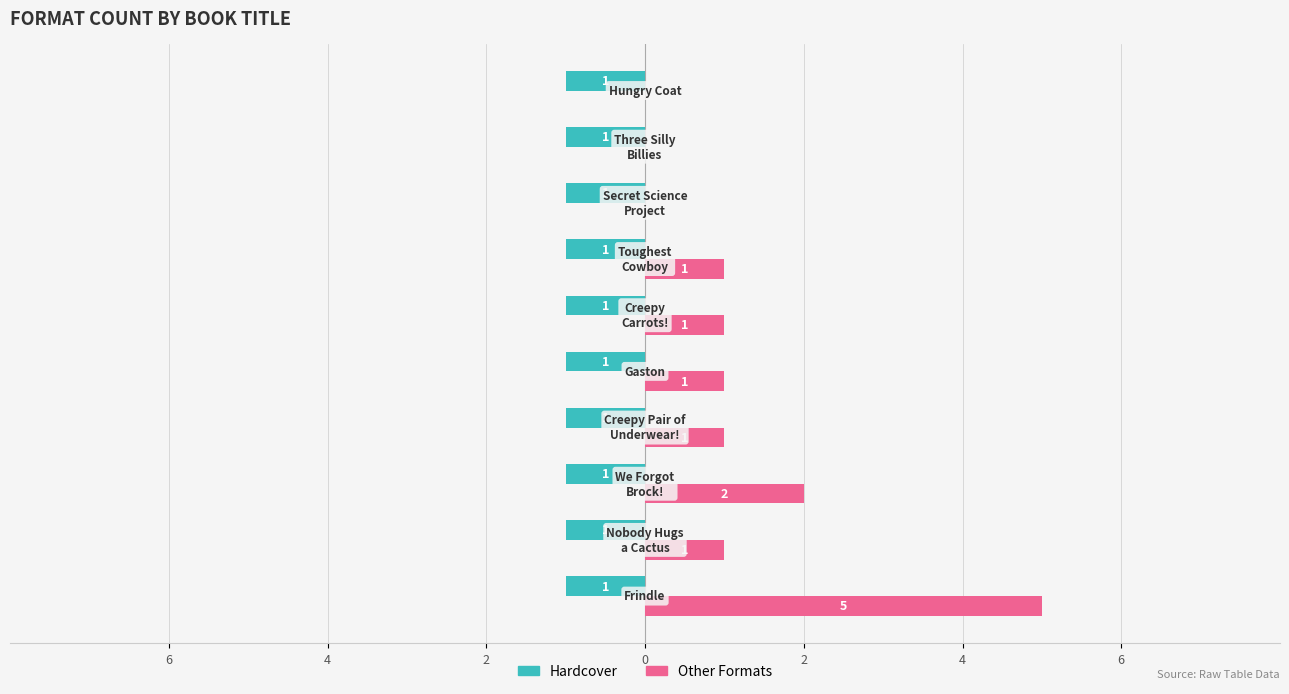

Which series has the largest total across all categories?

Other Formats